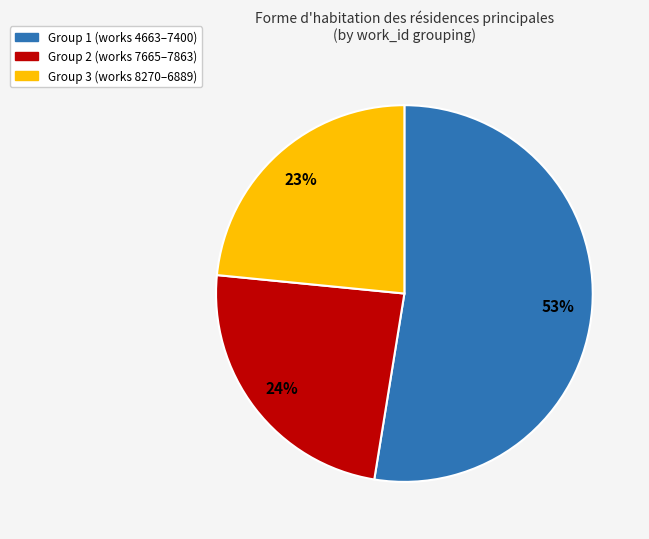

Does any single category account for the majority?

Yes